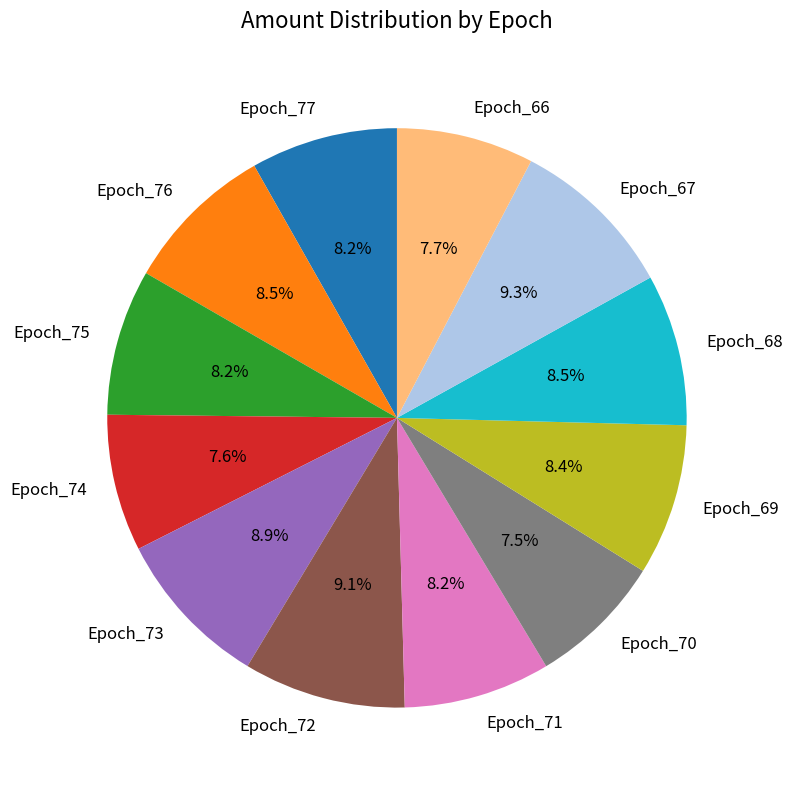

Is there a majority slice in this chart?

No